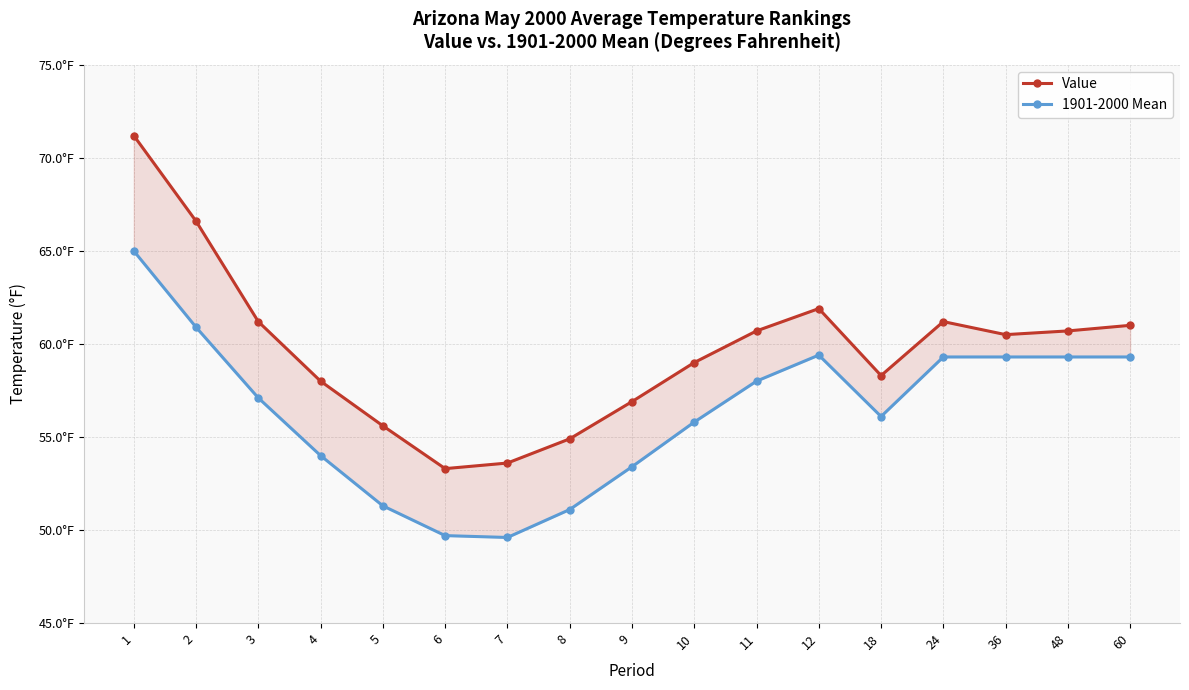

Which has a higher value, 5 or 7?

5